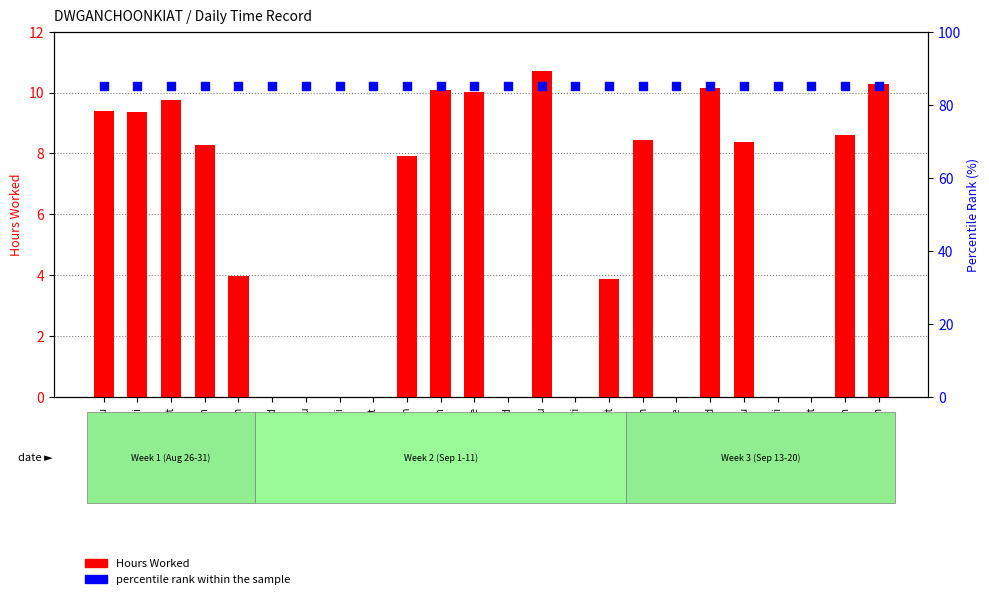

Which series has the largest Y range (max minus min)?

Hours Worked